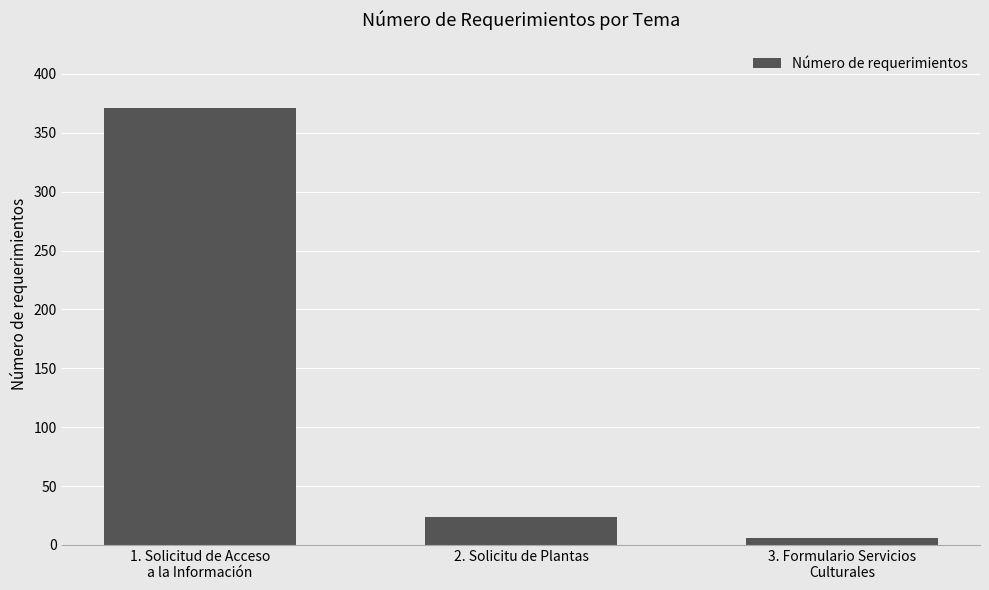

What is the minimum value shown in the chart?

6